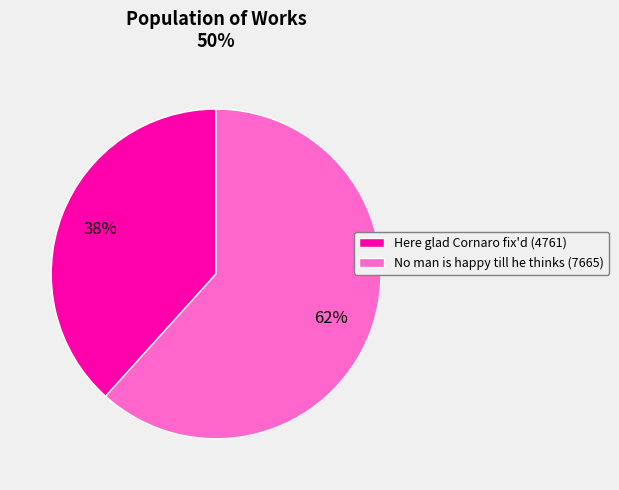

Is there any slice that represents more than half of the pie?

Yes